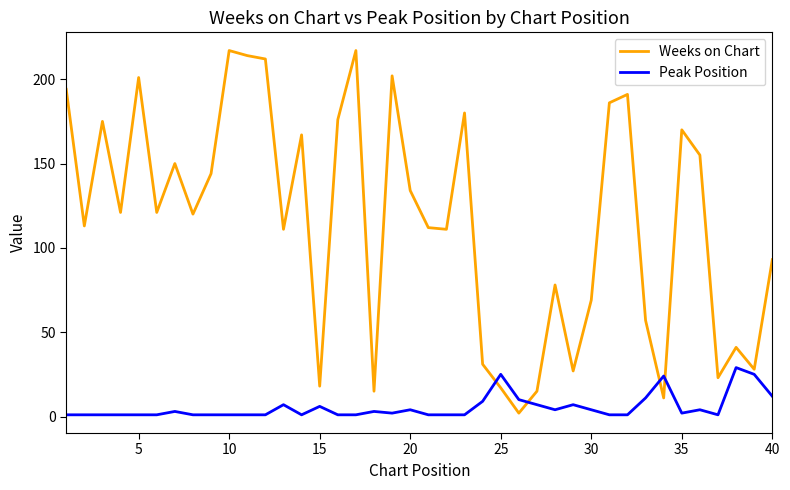

What is the maximum value for Weeks on Chart?

217